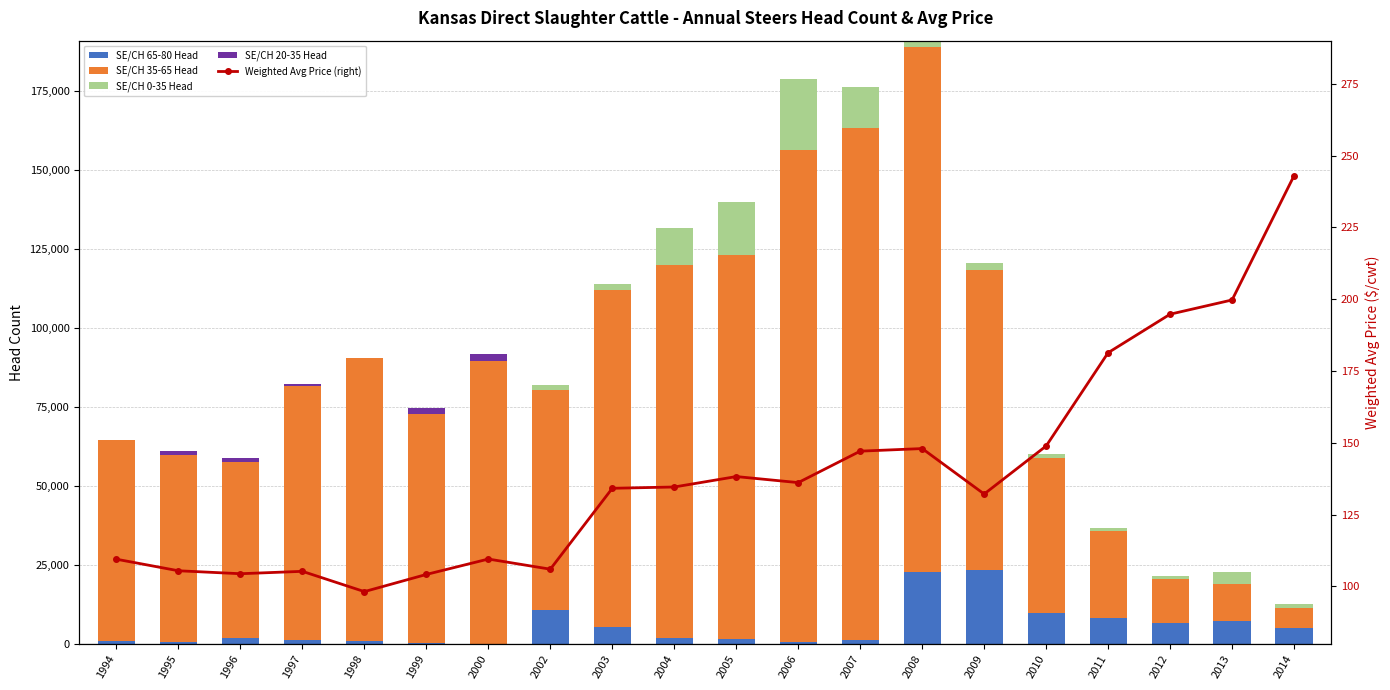

Which series has the largest range (max minus min)?

SE/CH 35-65 Head